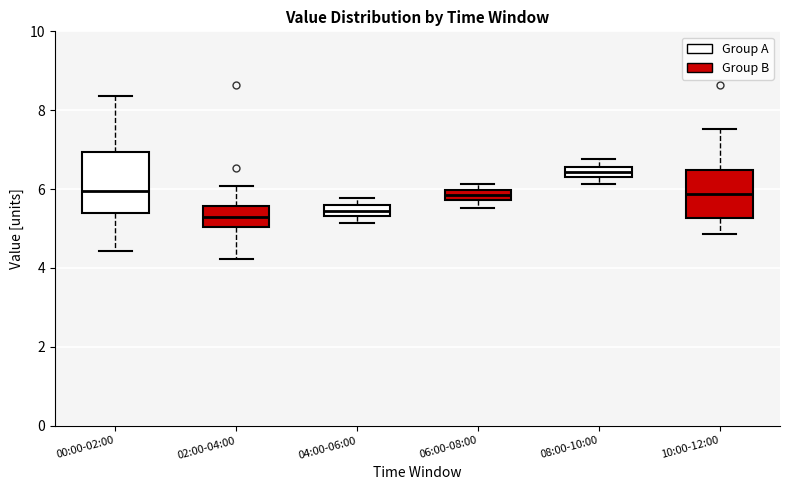

Comparing the boxes themselves (not the whiskers), which one is the tallest?

00:00-02:00